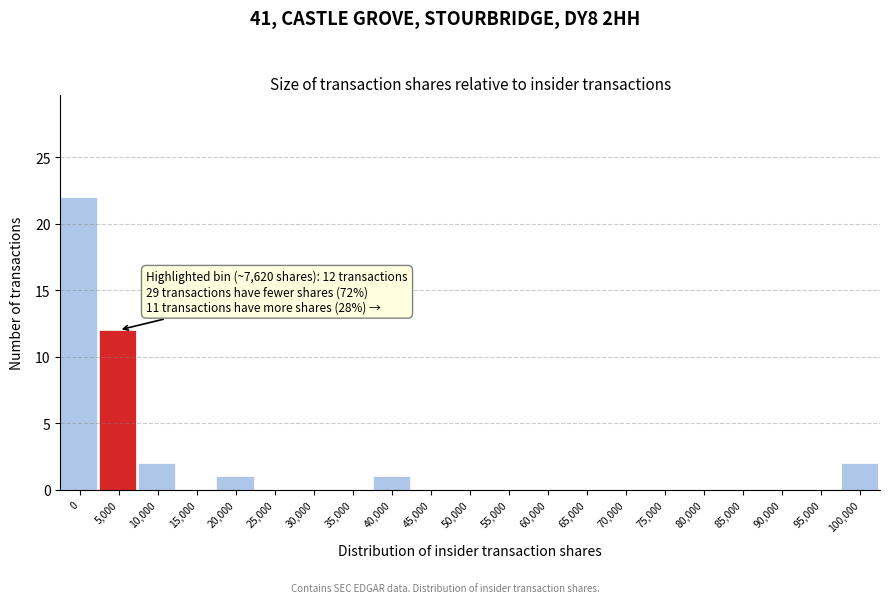

Reading left to right, what are all the values shown in this chart?

0=22	5,000=12	10,000=2	15,000=0	20,000=1	25,000=0	30,000=0	35,000=0	40,000=1	45,000=0	50,000=0	55,000=0	60,000=0	65,000=0	70,000=0	75,000=0	80,000=0	85,000=0	90,000=0	95,000=0	100,000=2